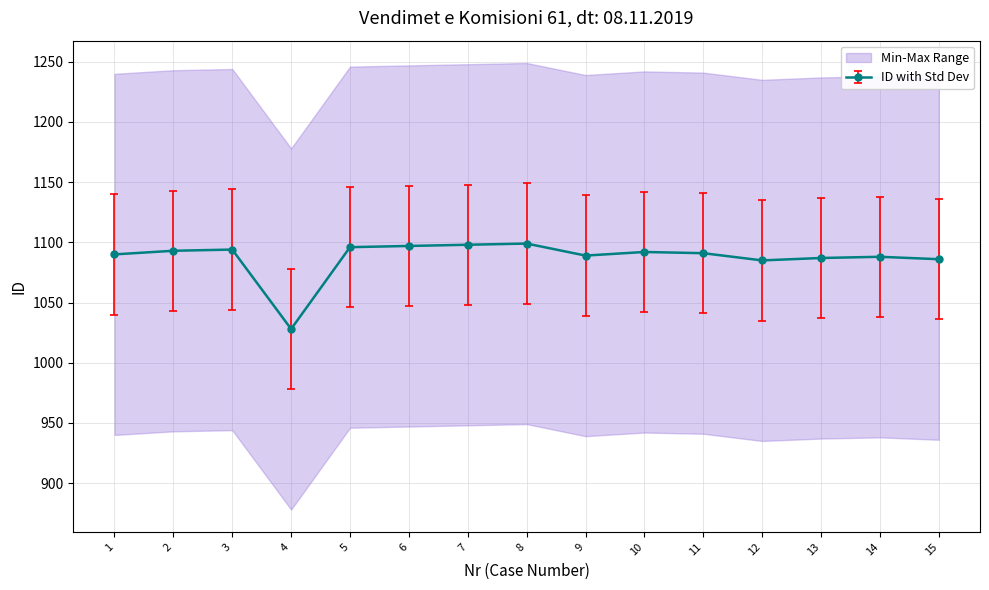

The value at 7 is 346. True or false?

False